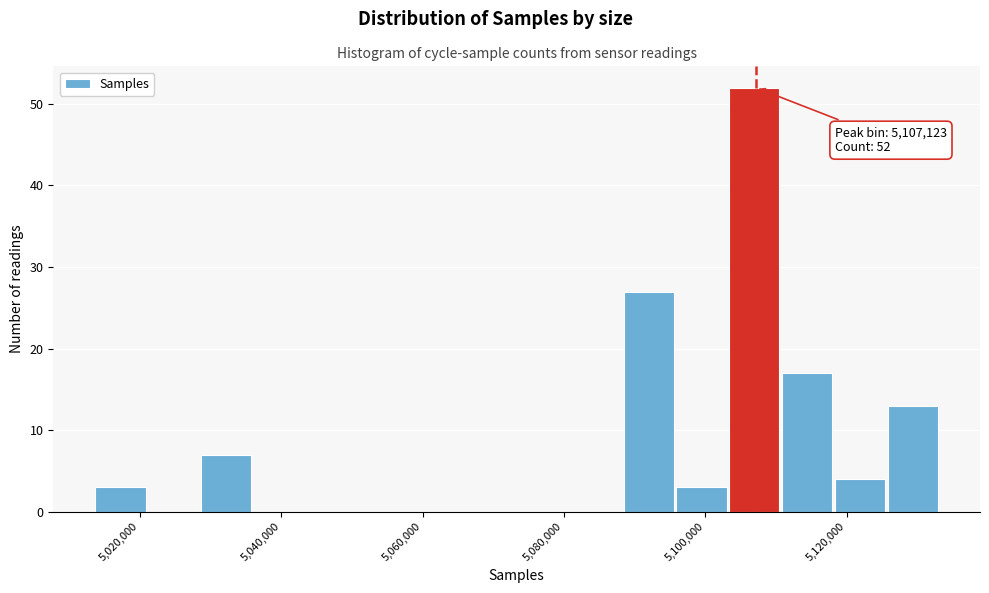

Around what value on the x-axis is the tallest bar? Give the approximate position of its centre, as read against the axis.

5106000